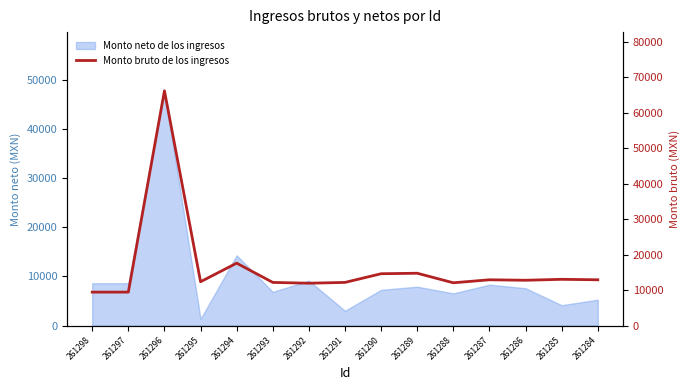

How many lines are shown in the chart?

1